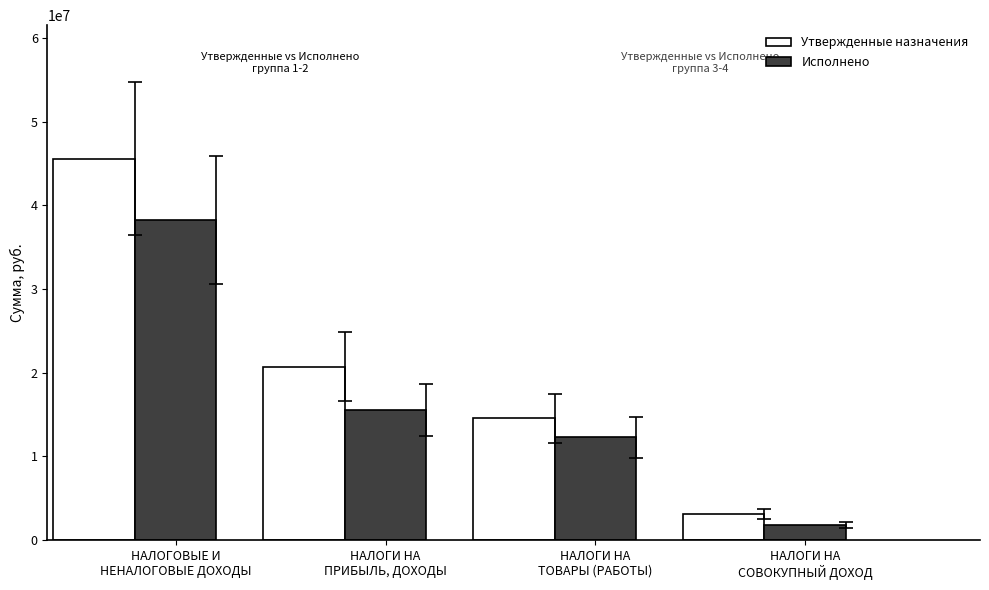

Reading left to right, what are all the values shown in this chart?

Утвержденные назначения: НАЛОГОВЫЕ И
НЕНАЛОГОВЫЕ ДОХОДЫ=45595900.0	НАЛОГИ НА
ПРИБЫЛЬ, ДОХОДЫ=20688800.0	НАЛОГИ НА
ТОВАРЫ (РАБОТЫ)=14550000.0	НАЛОГИ НА
СОВОКУПНЫЙ ДОХОД=3081100.0
Исполнено: НАЛОГОВЫЕ И
НЕНАЛОГОВЫЕ ДОХОДЫ=38303861.8	НАЛОГИ НА
ПРИБЫЛЬ, ДОХОДЫ=15556304.7	НАЛОГИ НА
ТОВАРЫ (РАБОТЫ)=12252471.4	НАЛОГИ НА
СОВОКУПНЫЙ ДОХОД=1810488.3